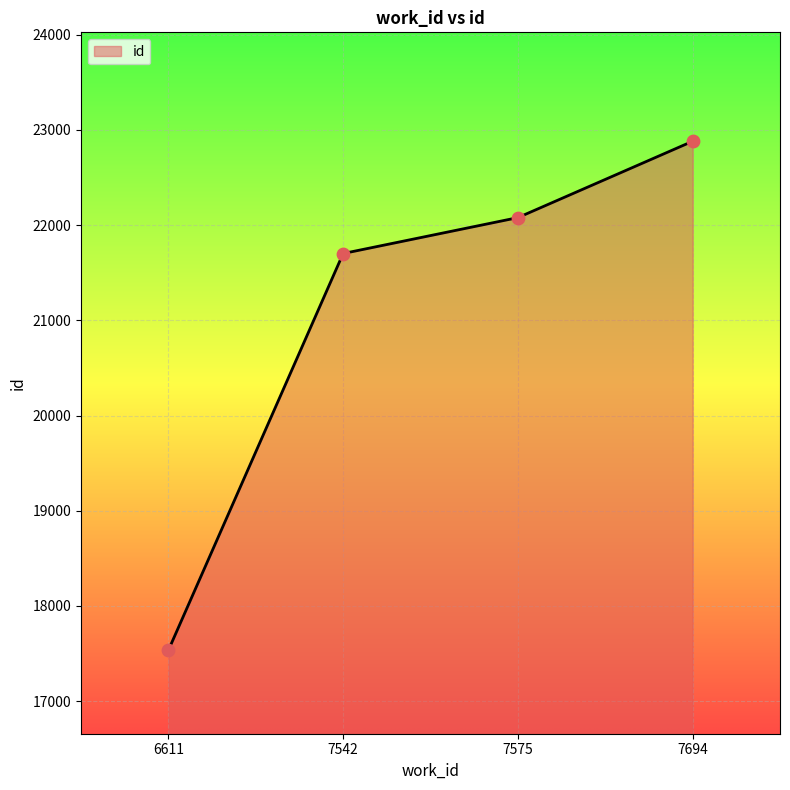

What is the change in value from 7542 to 7575?

+377